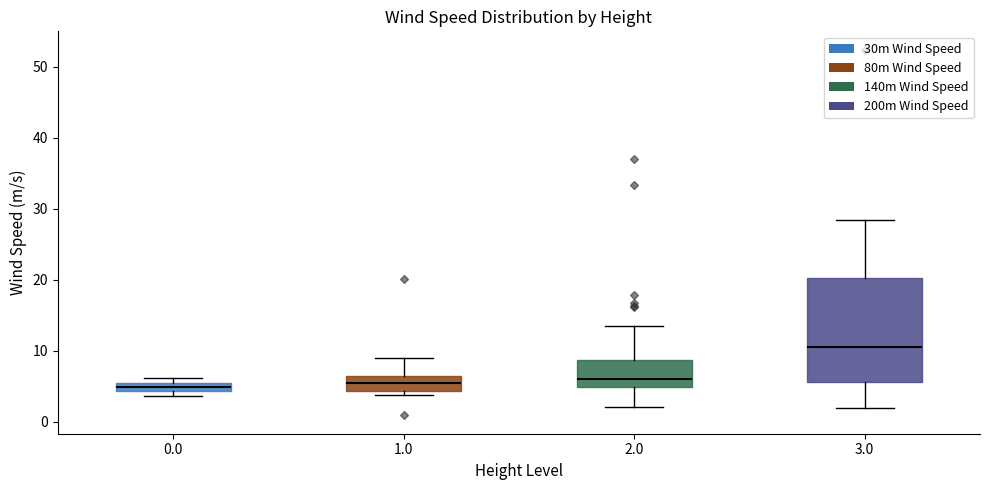

Comparing the boxes themselves (not the whiskers), which one is the tallest?

3.0